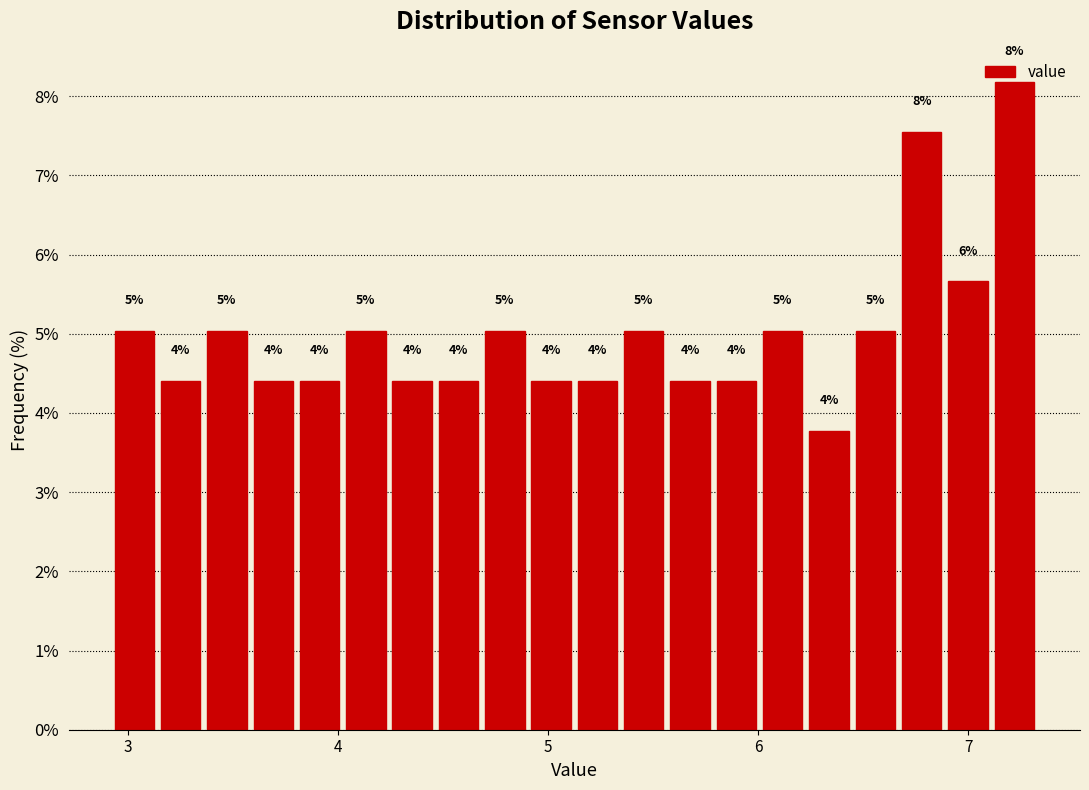

Around what value on the x-axis is the tallest bar? Give the approximate position of its centre, as read against the axis.

7.2